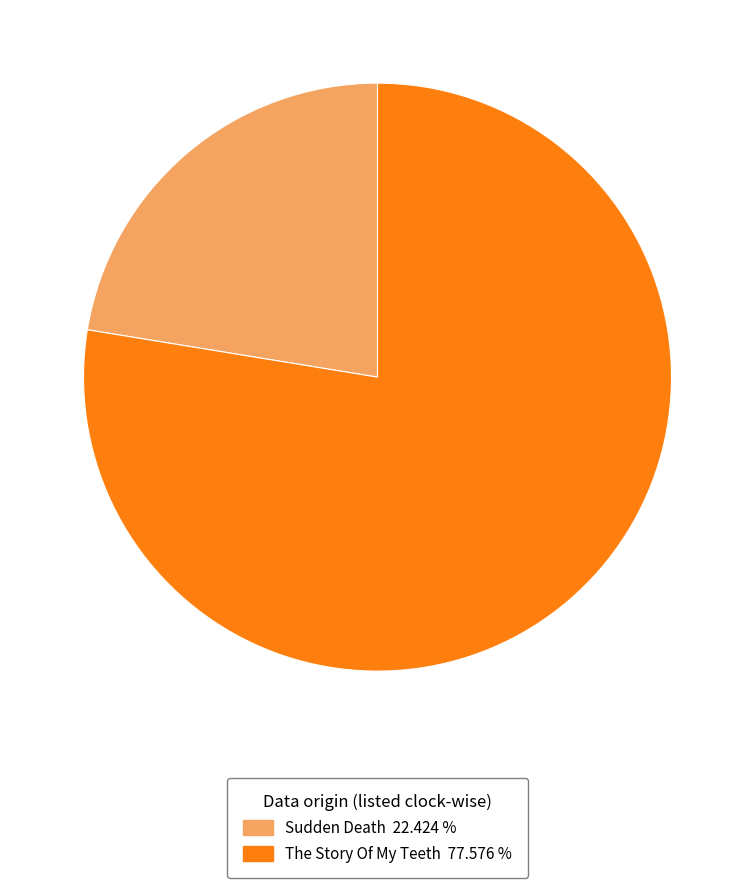

Approximately how many times larger is the value at Sudden Death compared to The Story Of My Teeth?

0.3